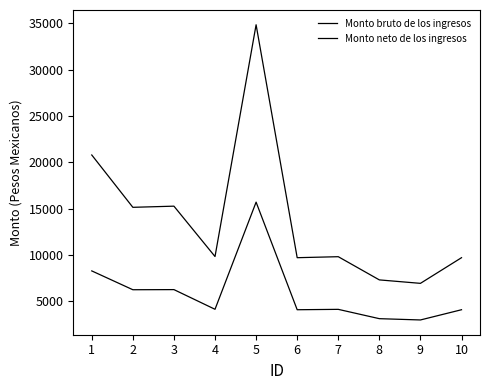

True or false: Monto bruto de los ingresos has a value of 20789.5 at 1.

True